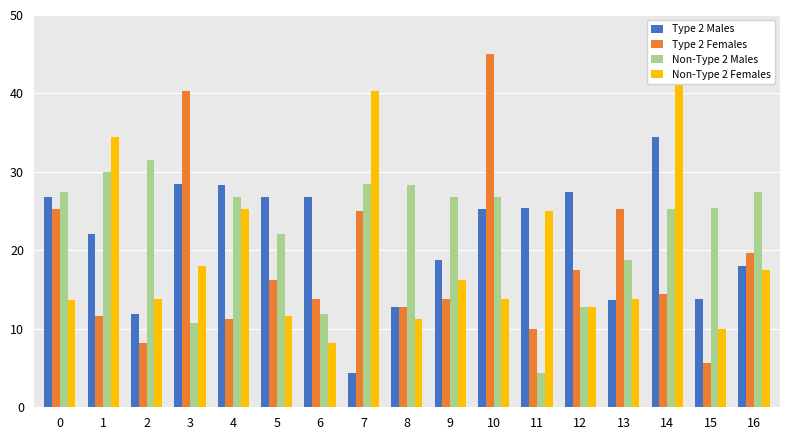

What is the lowest value of the Non-Type 2 Males series?

4.4